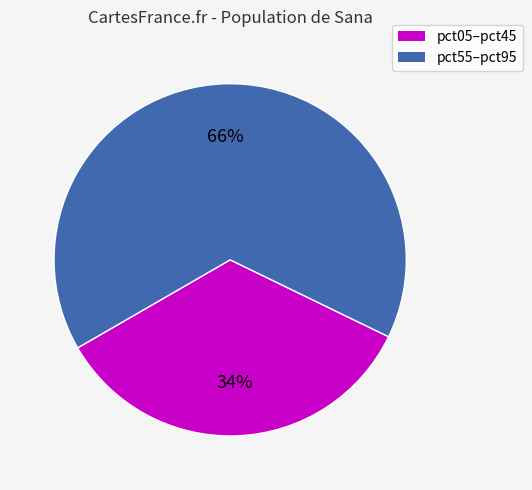

To the nearest percent, what is the average slice percentage?

50%